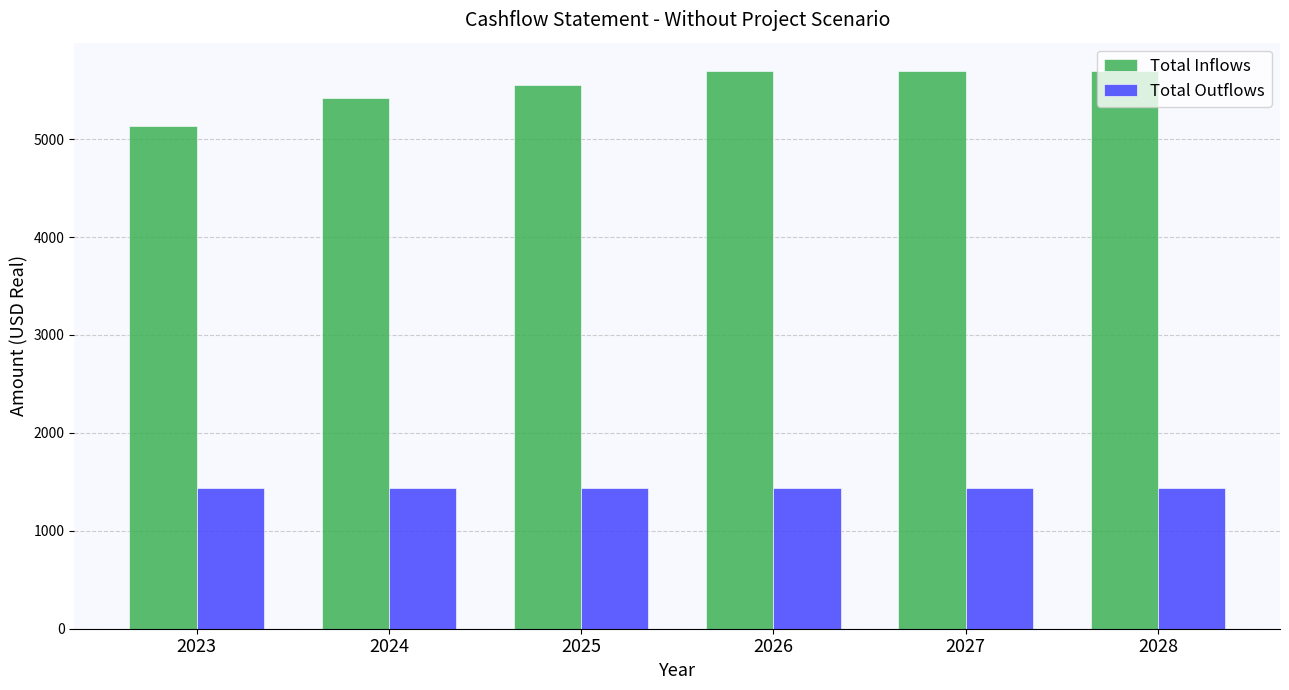

What is the lowest value of the Total Outflows series?

1432.8